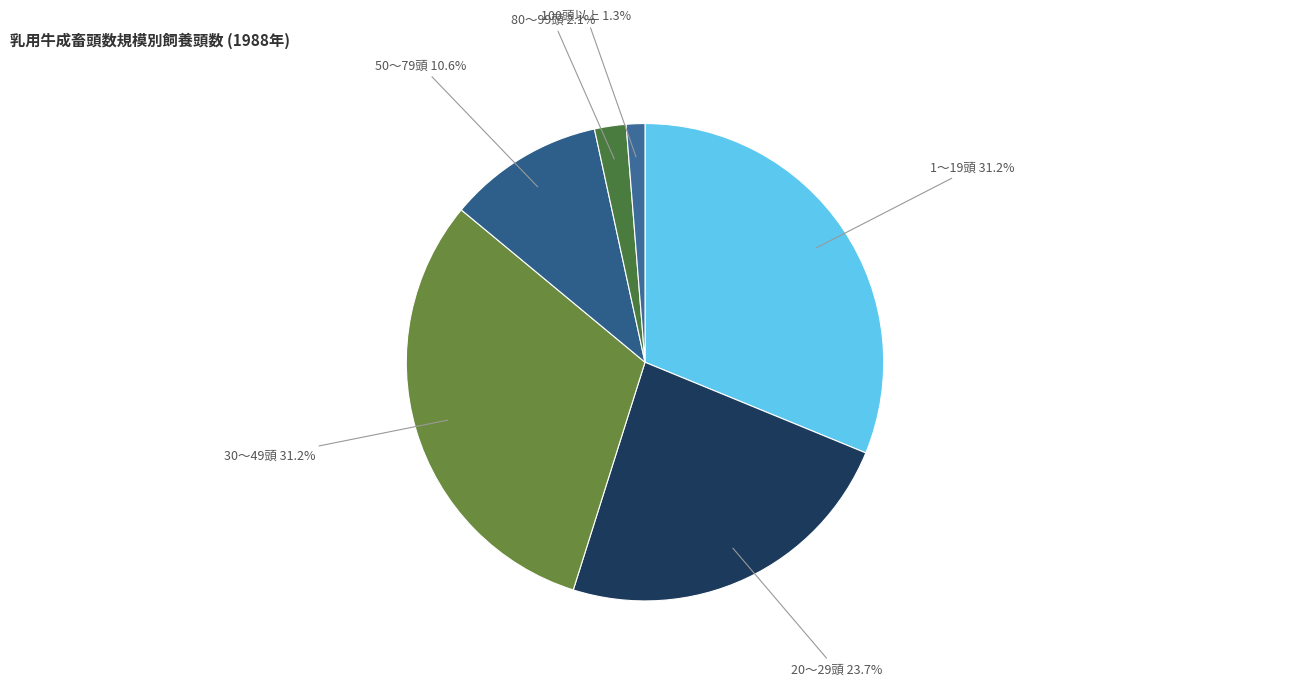

What is the smallest slice in the pie chart?

100頭以上